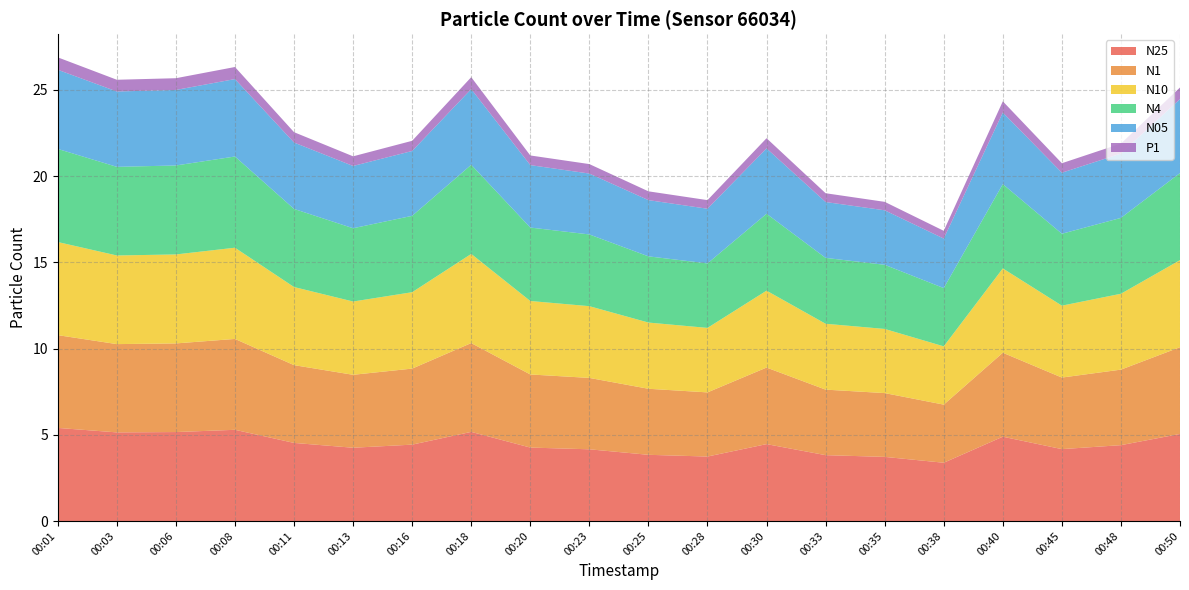

Reading left to right, transcribe all the data shown in this chart.

N25: 5.4	5.1	5.2	5.3	4.5	4.2	4.4	5.2	4.3	4.2	3.8	3.7	4.5	3.8	3.7	3.4	4.9	4.2	4.4	5.0
N1: 5.4	5.1	5.1	5.3	4.5	4.2	4.4	5.2	4.2	4.1	3.8	3.7	4.4	3.8	3.7	3.4	4.9	4.2	4.4	5.0
N10: 5.4	5.1	5.2	5.3	4.5	4.2	4.4	5.2	4.3	4.2	3.8	3.7	4.5	3.8	3.7	3.4	4.9	4.2	4.4	5.0
N4: 5.4	5.1	5.2	5.3	4.5	4.2	4.4	5.2	4.3	4.2	3.8	3.7	4.5	3.8	3.7	3.4	4.9	4.2	4.4	5.0
N05: 4.6	4.4	4.4	4.5	3.9	3.6	3.8	4.4	3.6	3.5	3.3	3.2	3.8	3.2	3.2	2.9	4.2	3.5	3.7	4.3
P1: 0.7	0.7	0.7	0.7	0.6	0.6	0.6	0.7	0.6	0.6	0.5	0.5	0.6	0.5	0.5	0.5	0.7	0.6	0.6	0.7